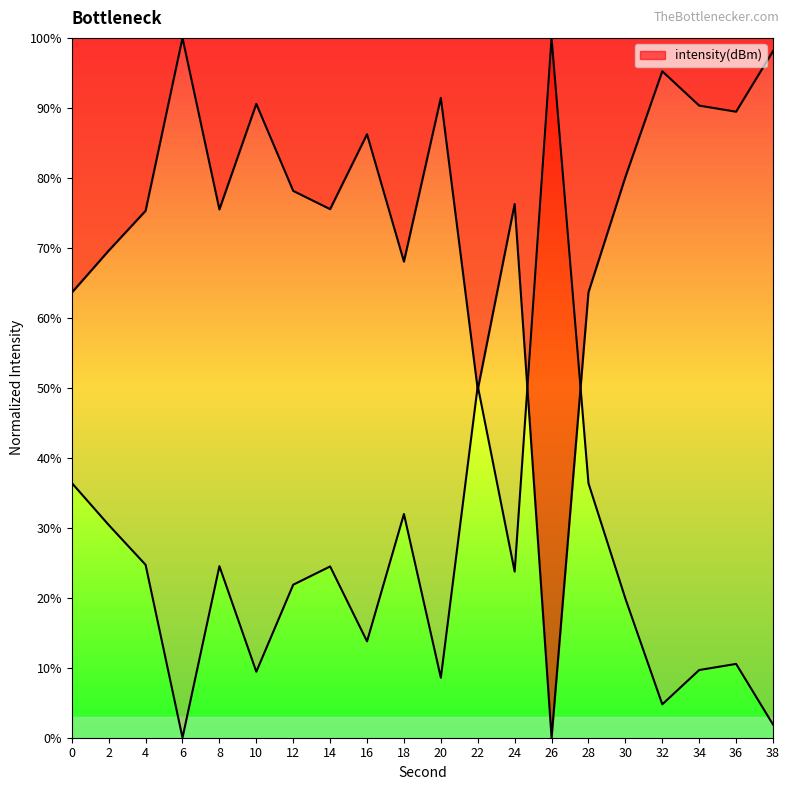

How many categories are shown in the chart?

20